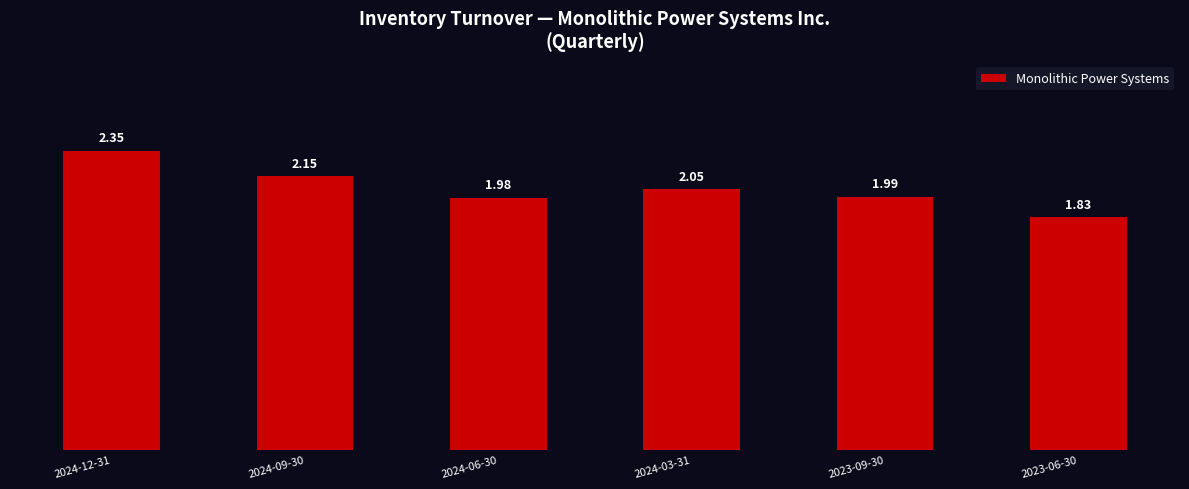

Approximately how many times larger is the value at 2023-09-30 compared to 2024-06-30?

1.0